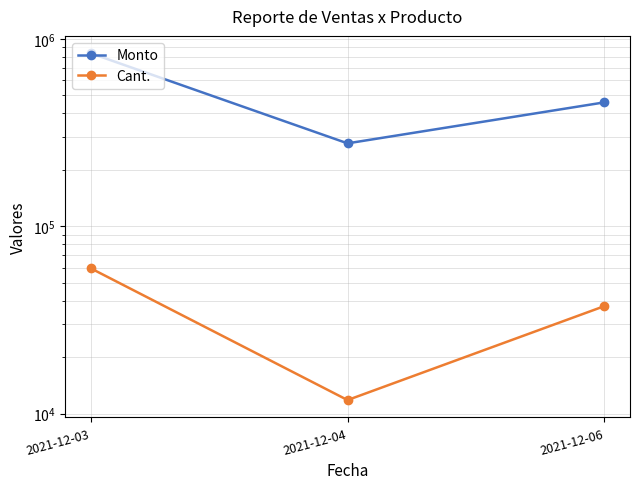

Count the Monto values in the range 276858 to 837556.

3